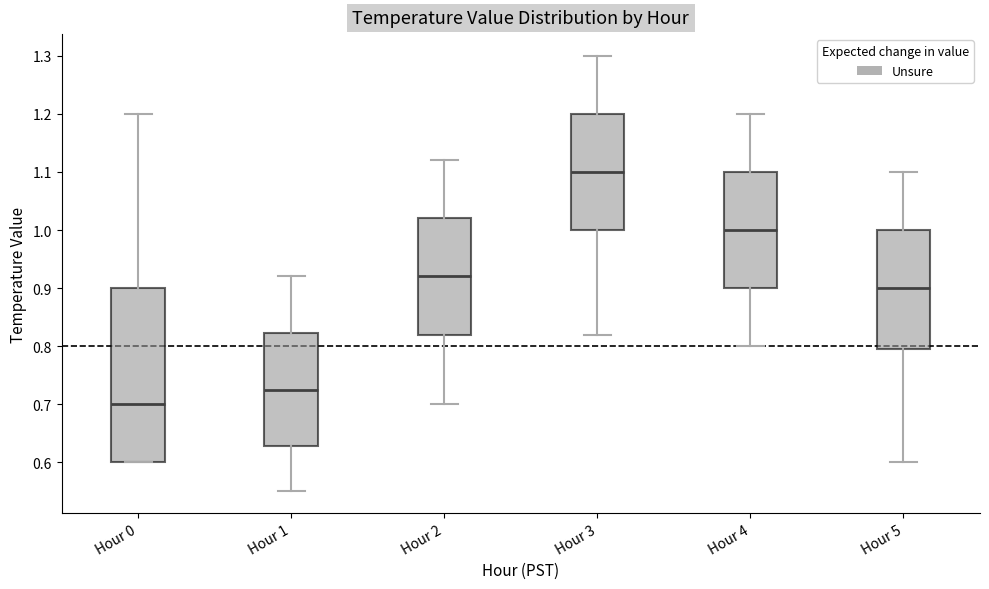

Which box has the lowest median line?

Hour 0